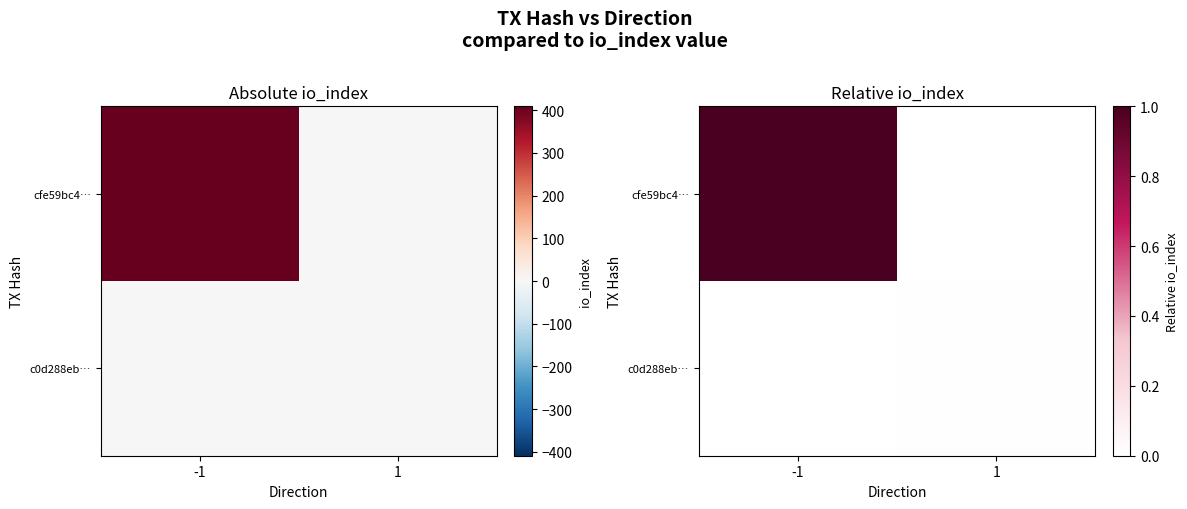

How many values in the cfe59bc4… series are below 1?

1